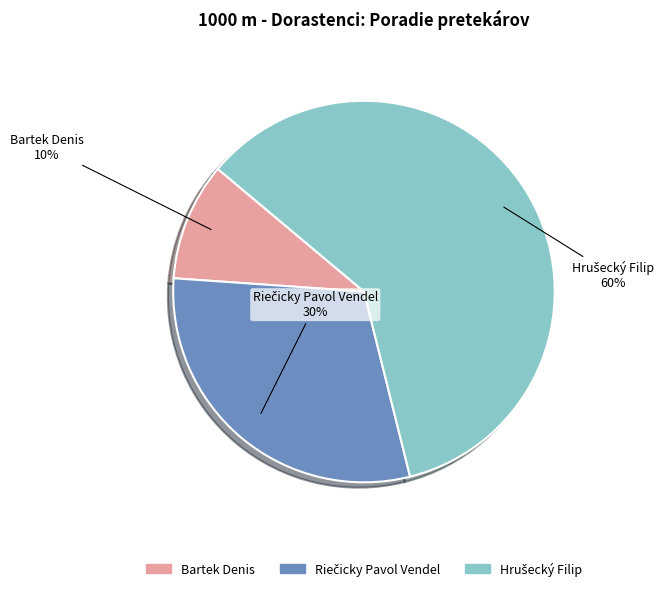

Is Bartek Denis the majority of the pie?

No